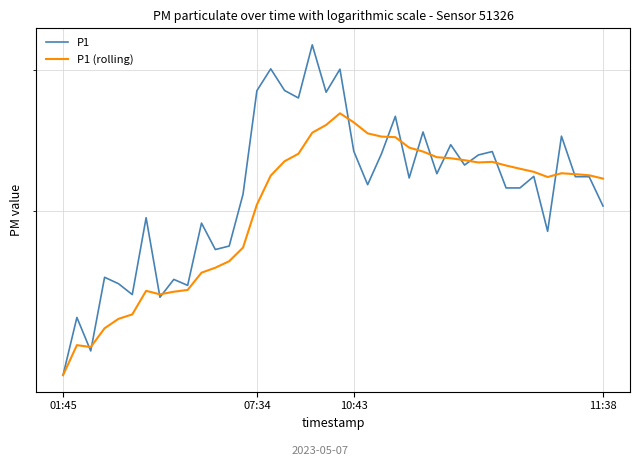

What value does the P1 (rolling) series have at 36?

22.3